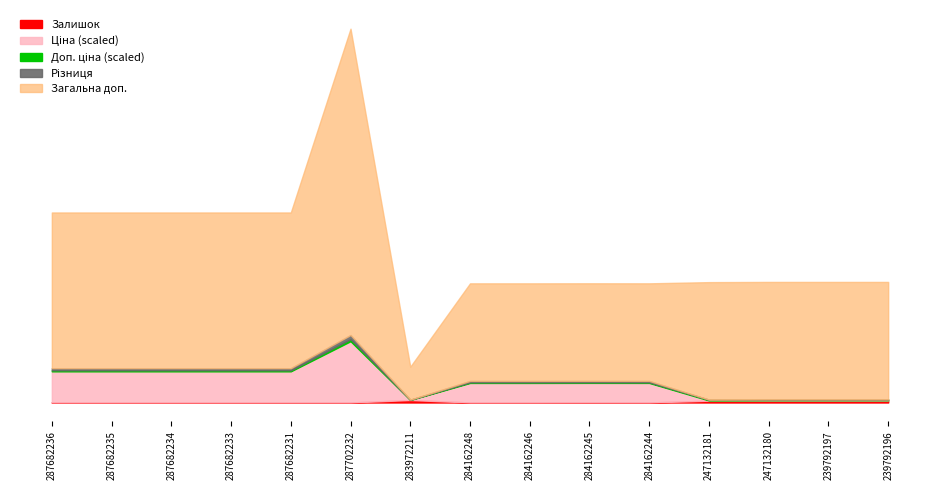

Rank the categories by Доп. ціна value from lowest to highest.

283972211, 284162248, 284162246, 284162245, 284162244, 247132181, 247132180, 239792197, 239792196, 287682236, 287682235, 287682234, 287682233, 287682231, 287702232